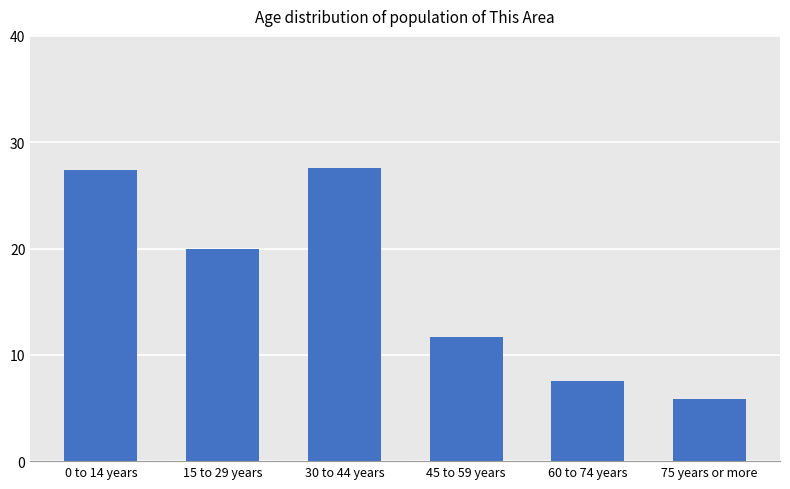

What is the change in value from 15 to 29 years to 75 years or more?

-14.2